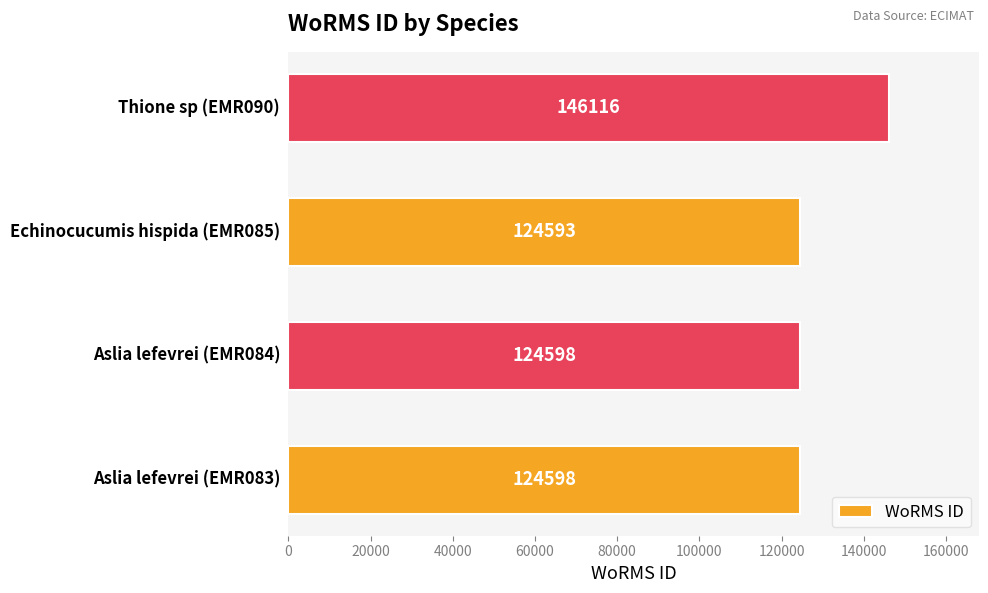

What is the greatest value displayed?

146116